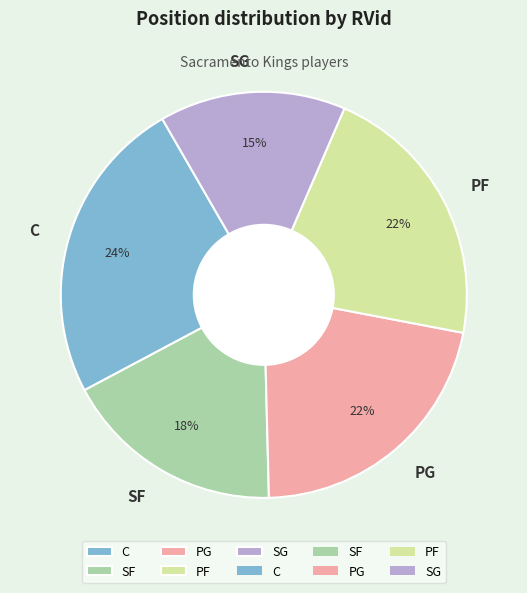

To the nearest percent, what percentage of the pie is PG?

22%